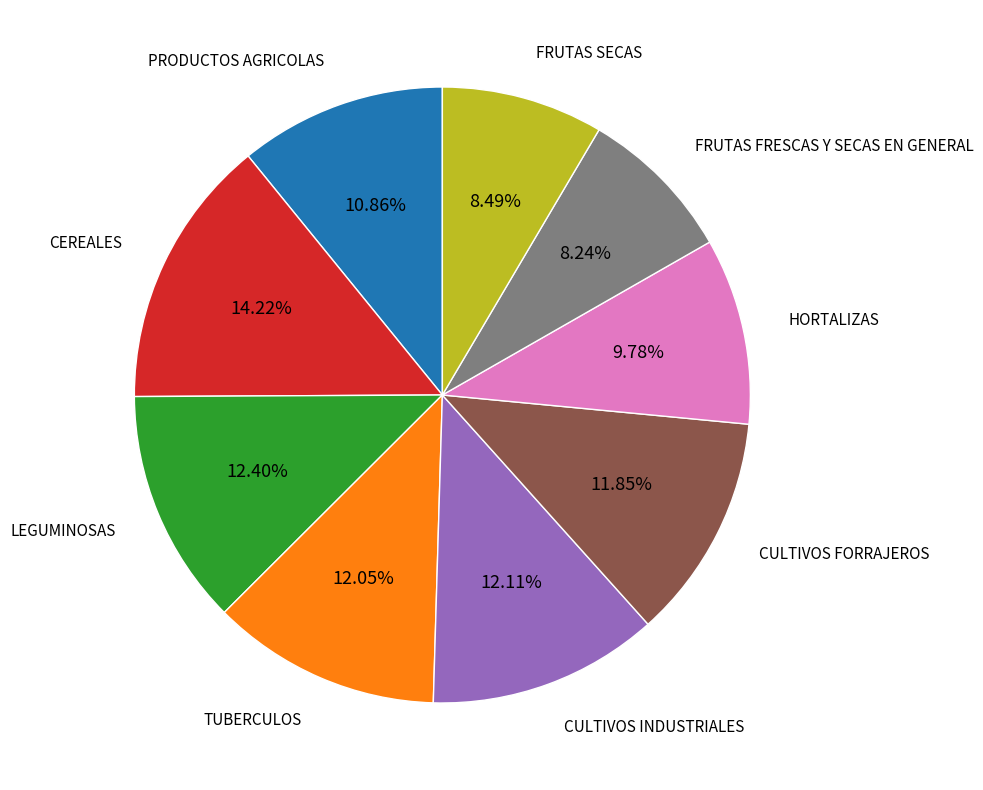

Which slice is the largest?

CEREALES